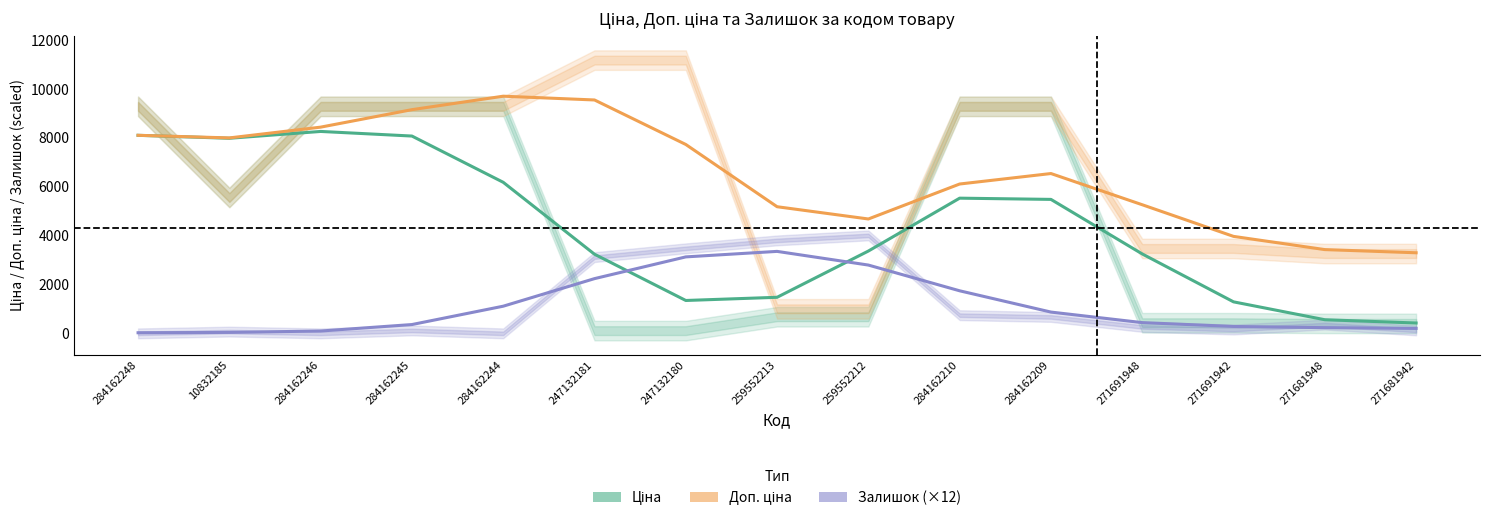

What is the difference between the maximum and second lowest values in the Доп. ціна series?

6277.6